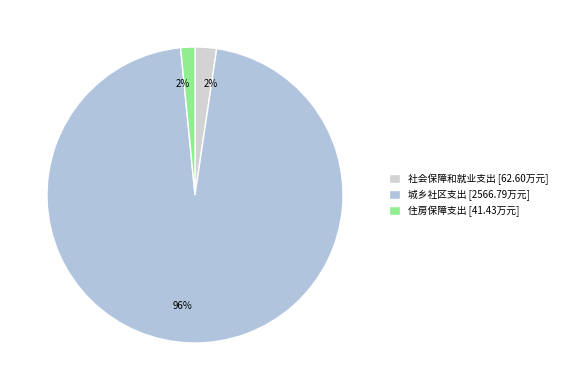

Is 城乡社区支出 the majority of the pie?

Yes